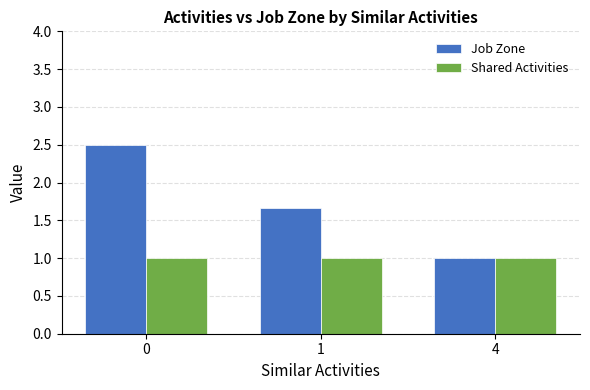

True or false: Job Zone has a value of 0.6 at 4.

False